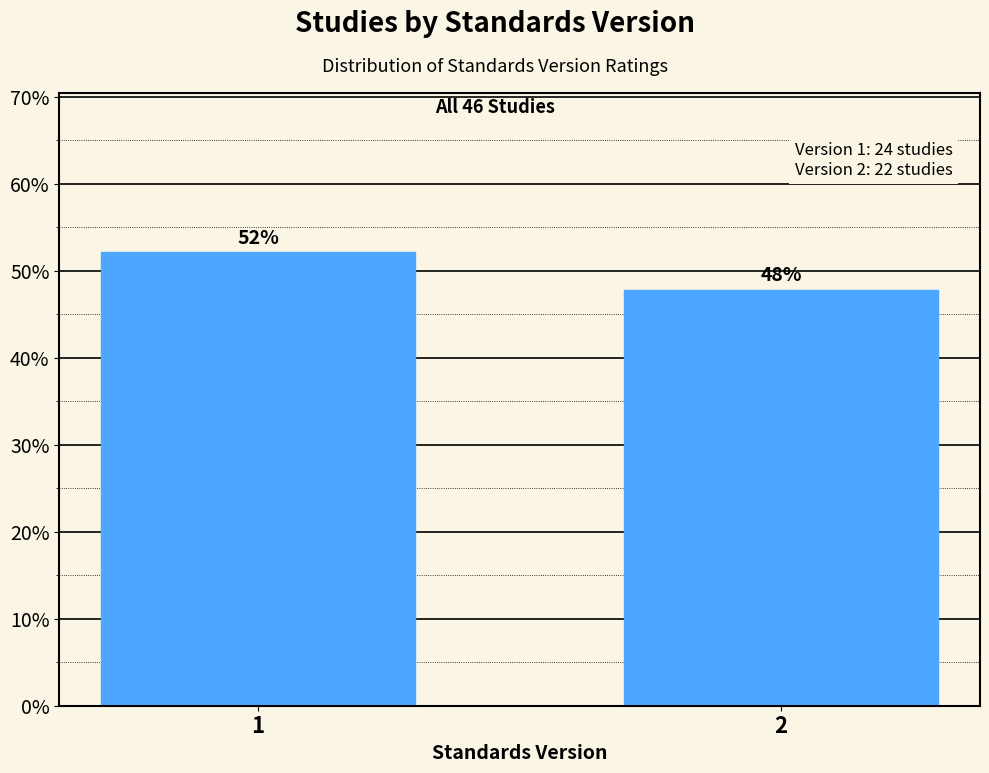

What is the approximate value at 2?

47.8